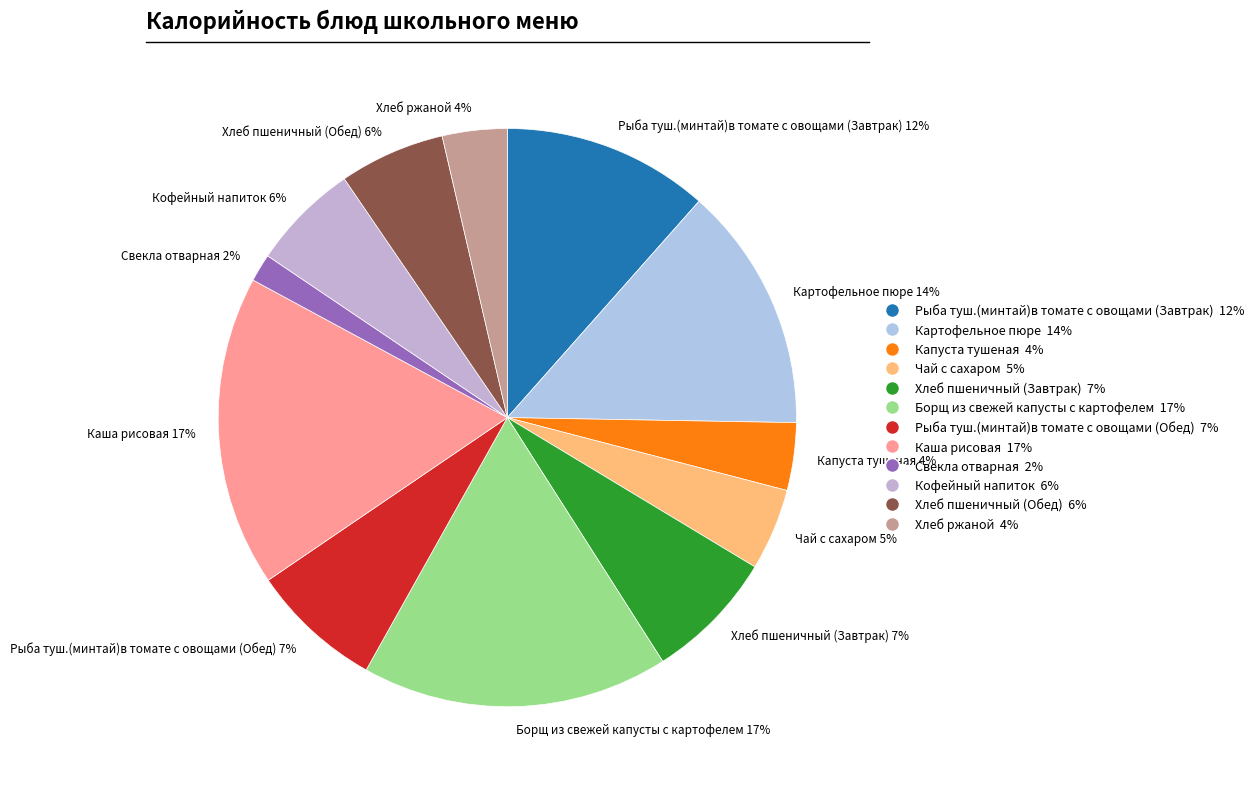

To the nearest percent, what portion does Хлеб ржаной represent?

4%